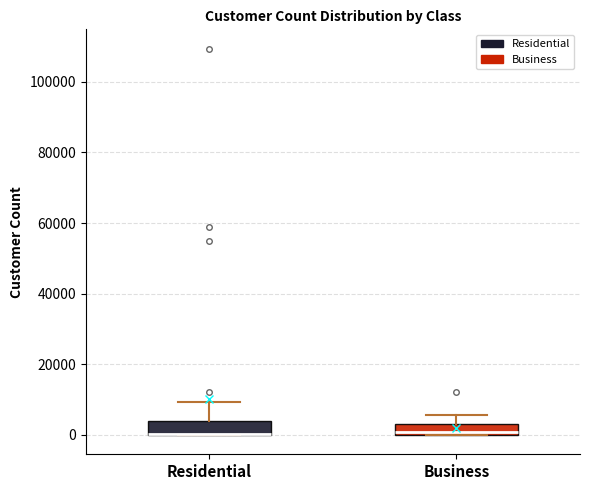

Reading left to right, transcribe this box plot: for each box, give where its median line is, the range the box spans, and where its two whiskers end, as read against the y-axis. The values are not printed on the chart, so give them approximately, as read against the axis.

Residential: median 0 (drawn on the box's lower edge), box 0 to 4000, whiskers 0 to 10000
Business: median 0 (just above the box's lower edge), box 0 to 4000, whiskers 0 to 6000